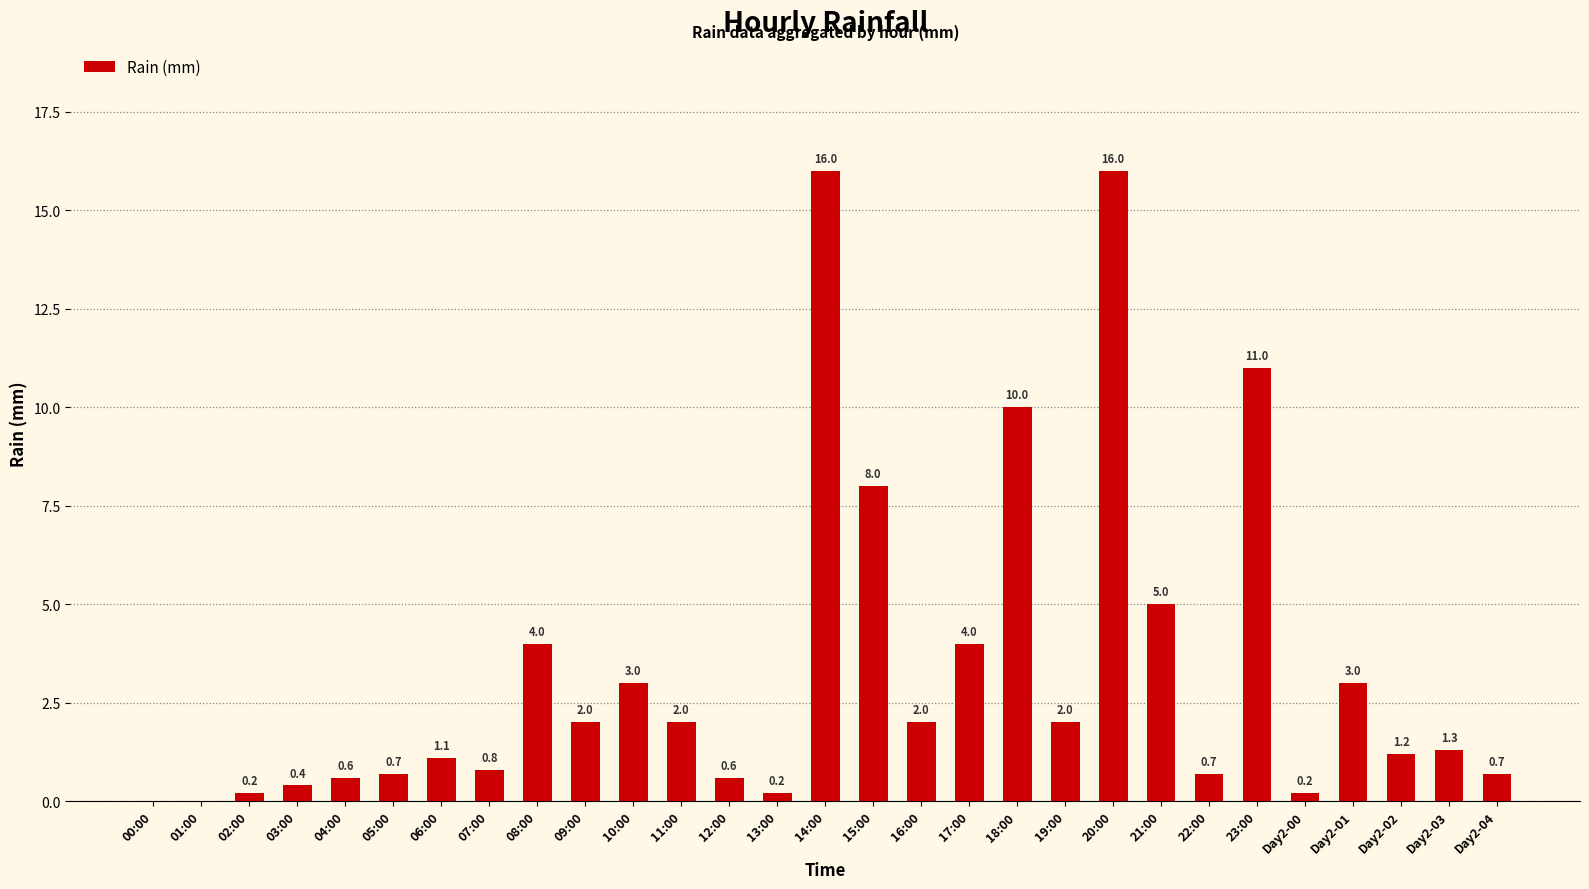

At which label does the data first exceed 1?

06:00